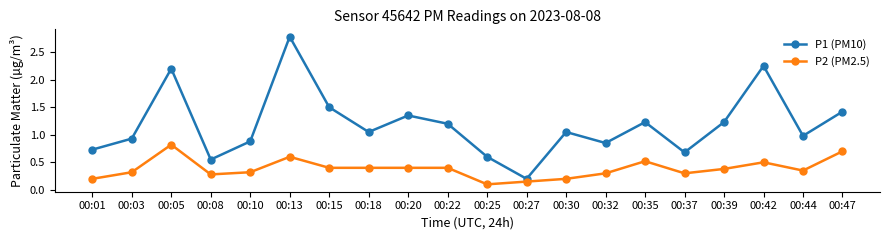

At which label does P2 (PM2.5) reach its minimum?

00:25